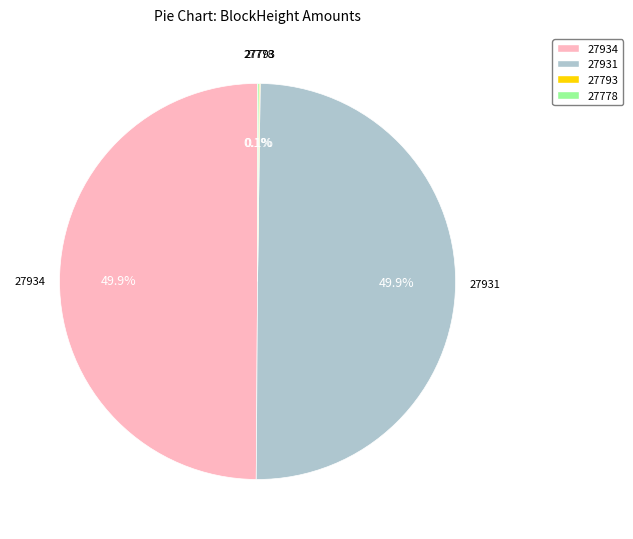

How much of the chart is everything except 27931?

50.1%